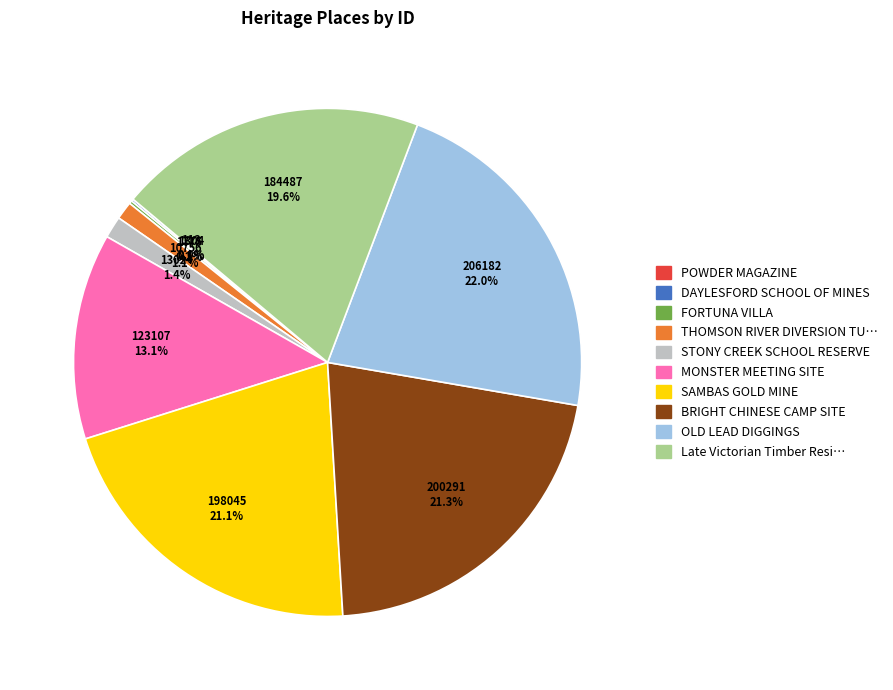

Does any single category account for the majority?

No